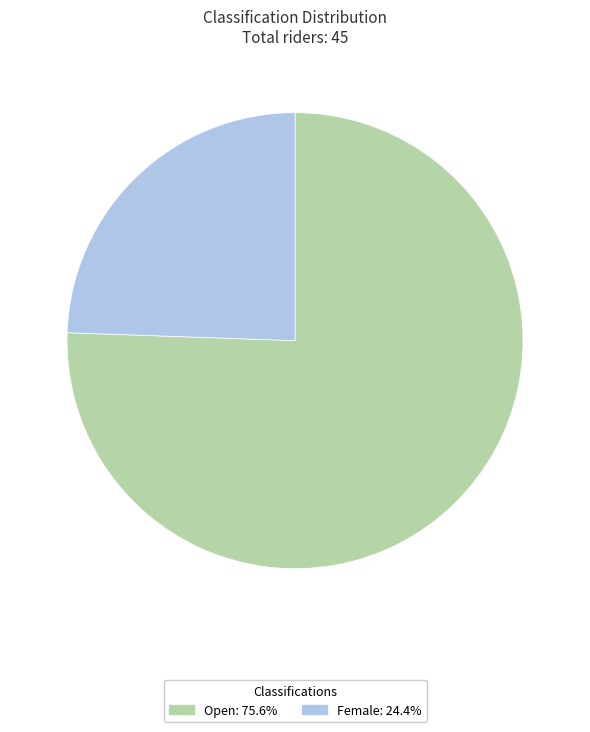

Which has a higher value, Female or Open?

Open